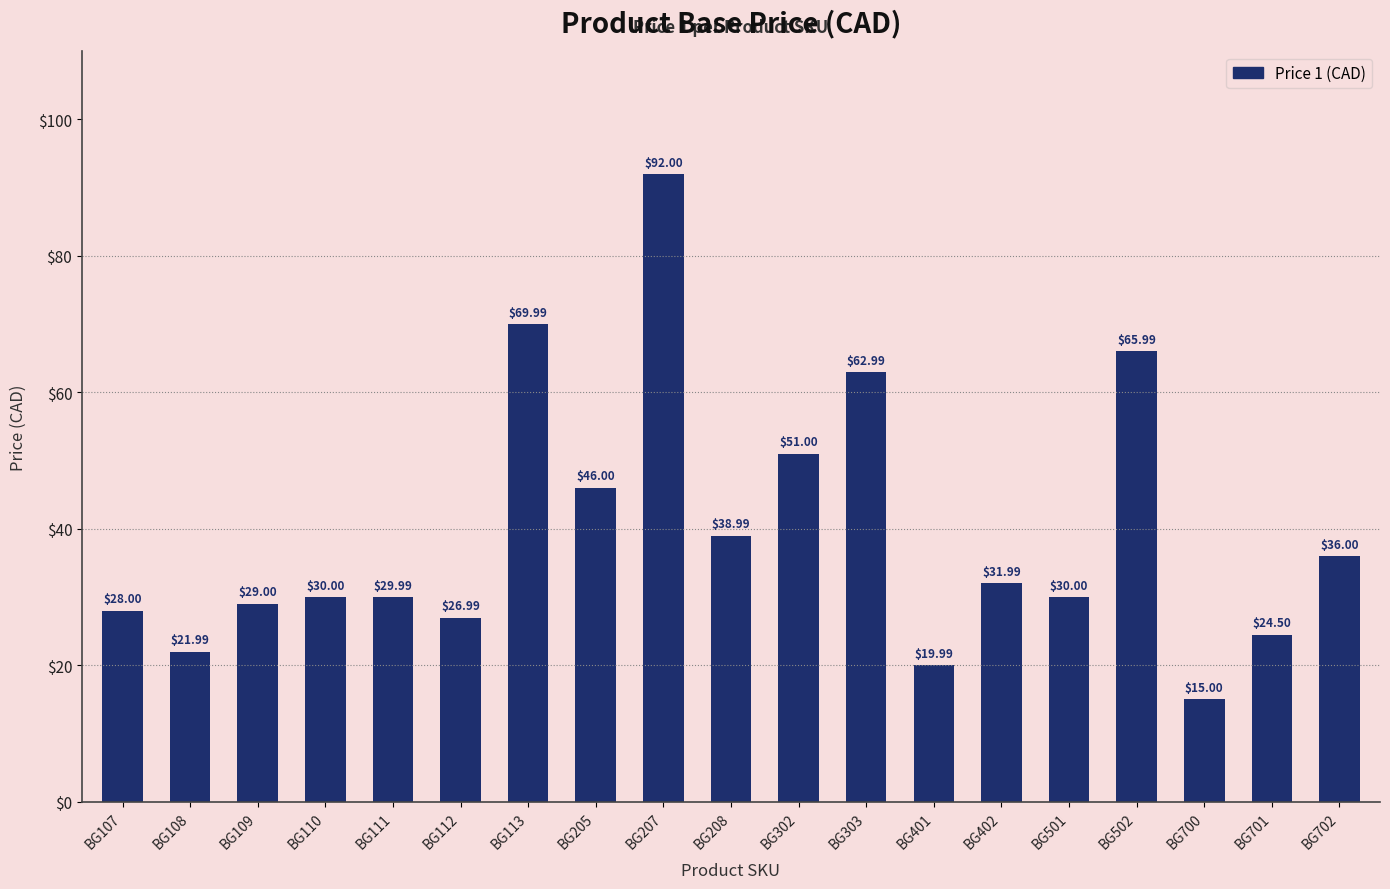

The value at BG303 is 110.9. True or false?

False